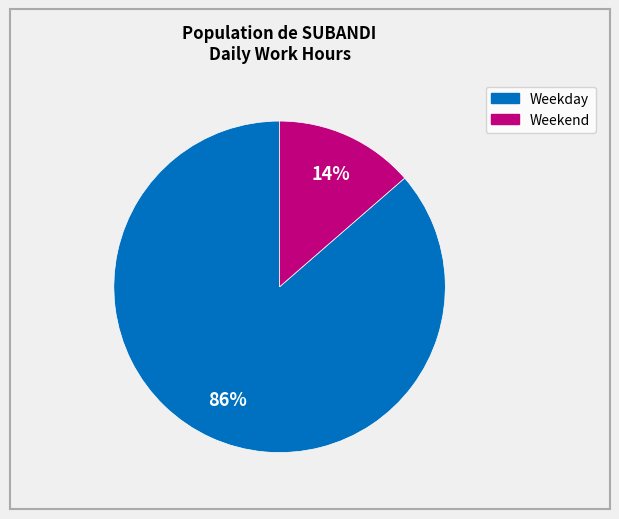

Is there any slice that represents more than half of the pie?

Yes